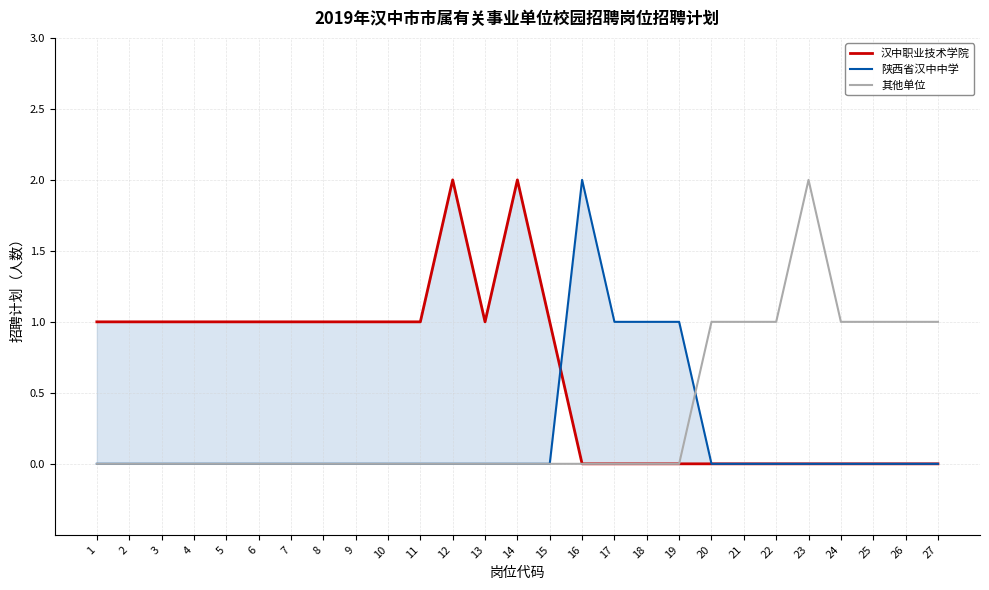

How many intersections are there between 陕西省汉中中学 and 汉中职业技术学院?

1